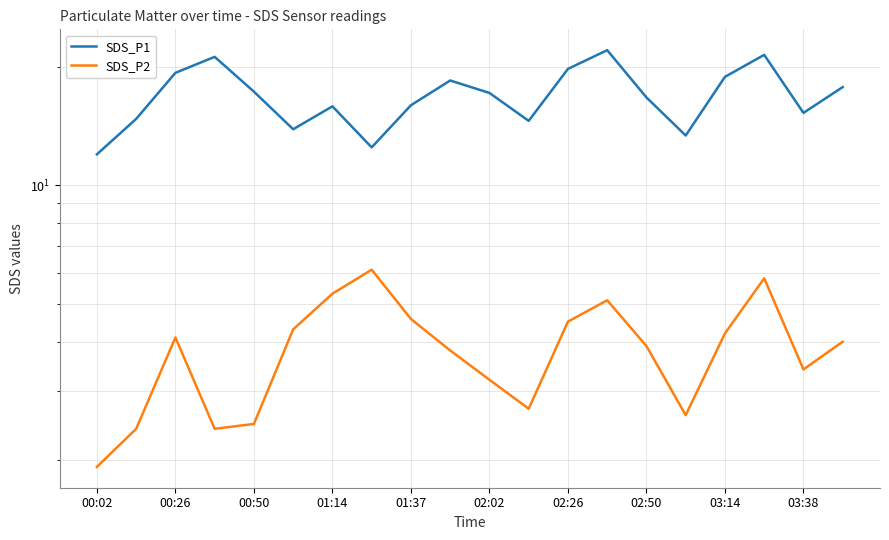

Rank the series by their average value, from highest to lowest.

SDS_P1, SDS_P2